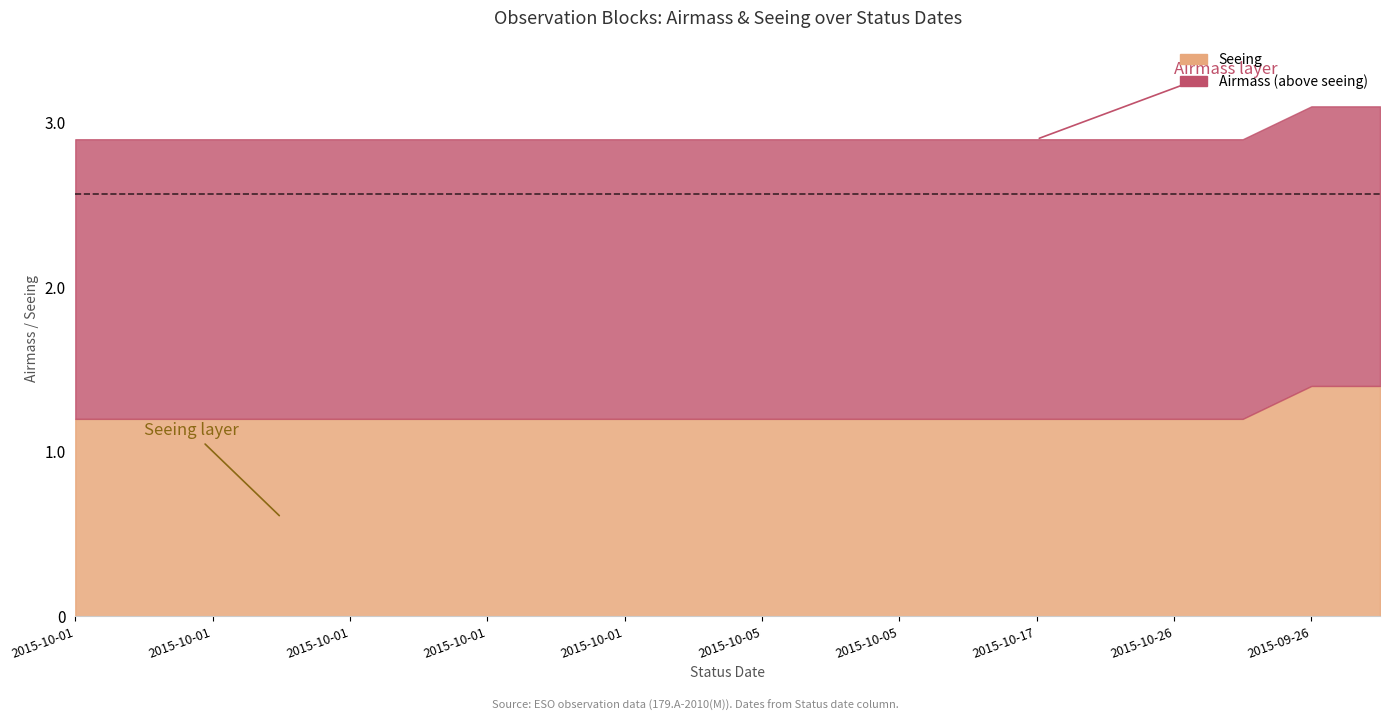

What is the label of the 1st point from the left?

2015-10-01